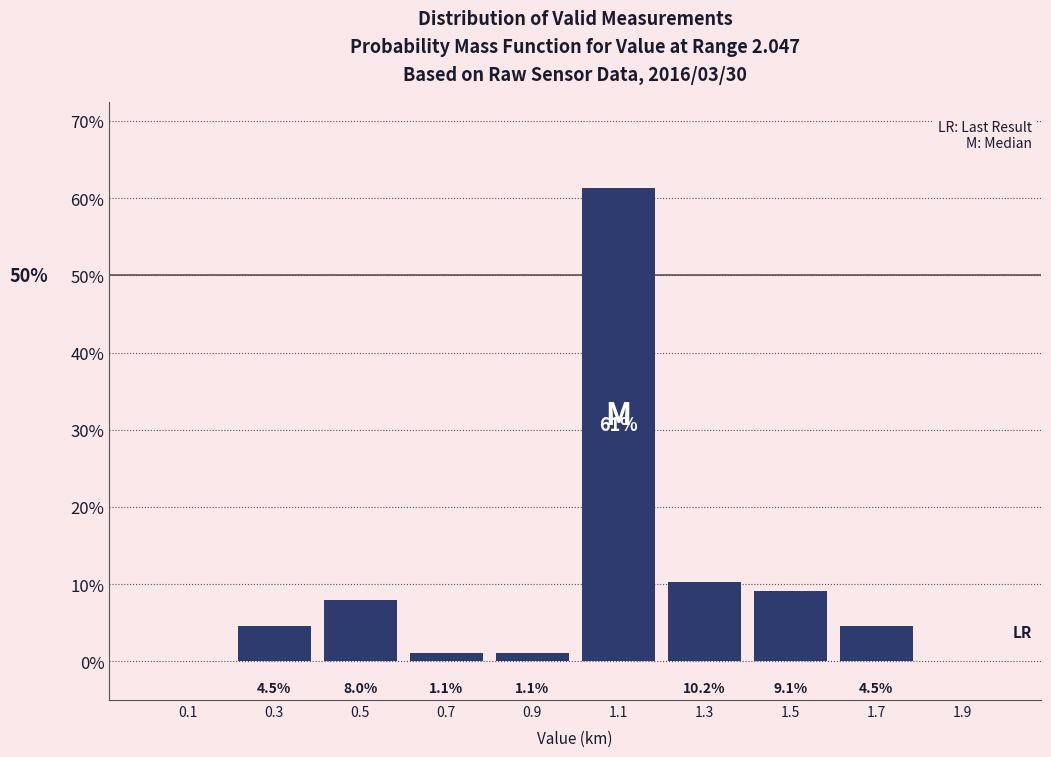

Which range on the x-axis has the tallest bar?

1.0 to 1.2